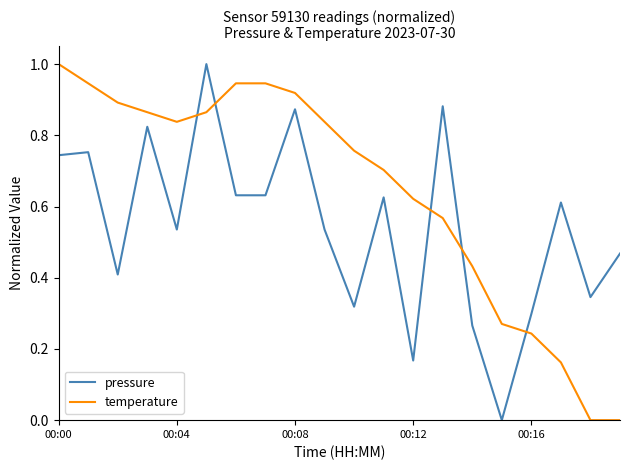

List the series in order of their overall mean, highest first.

temperature, pressure